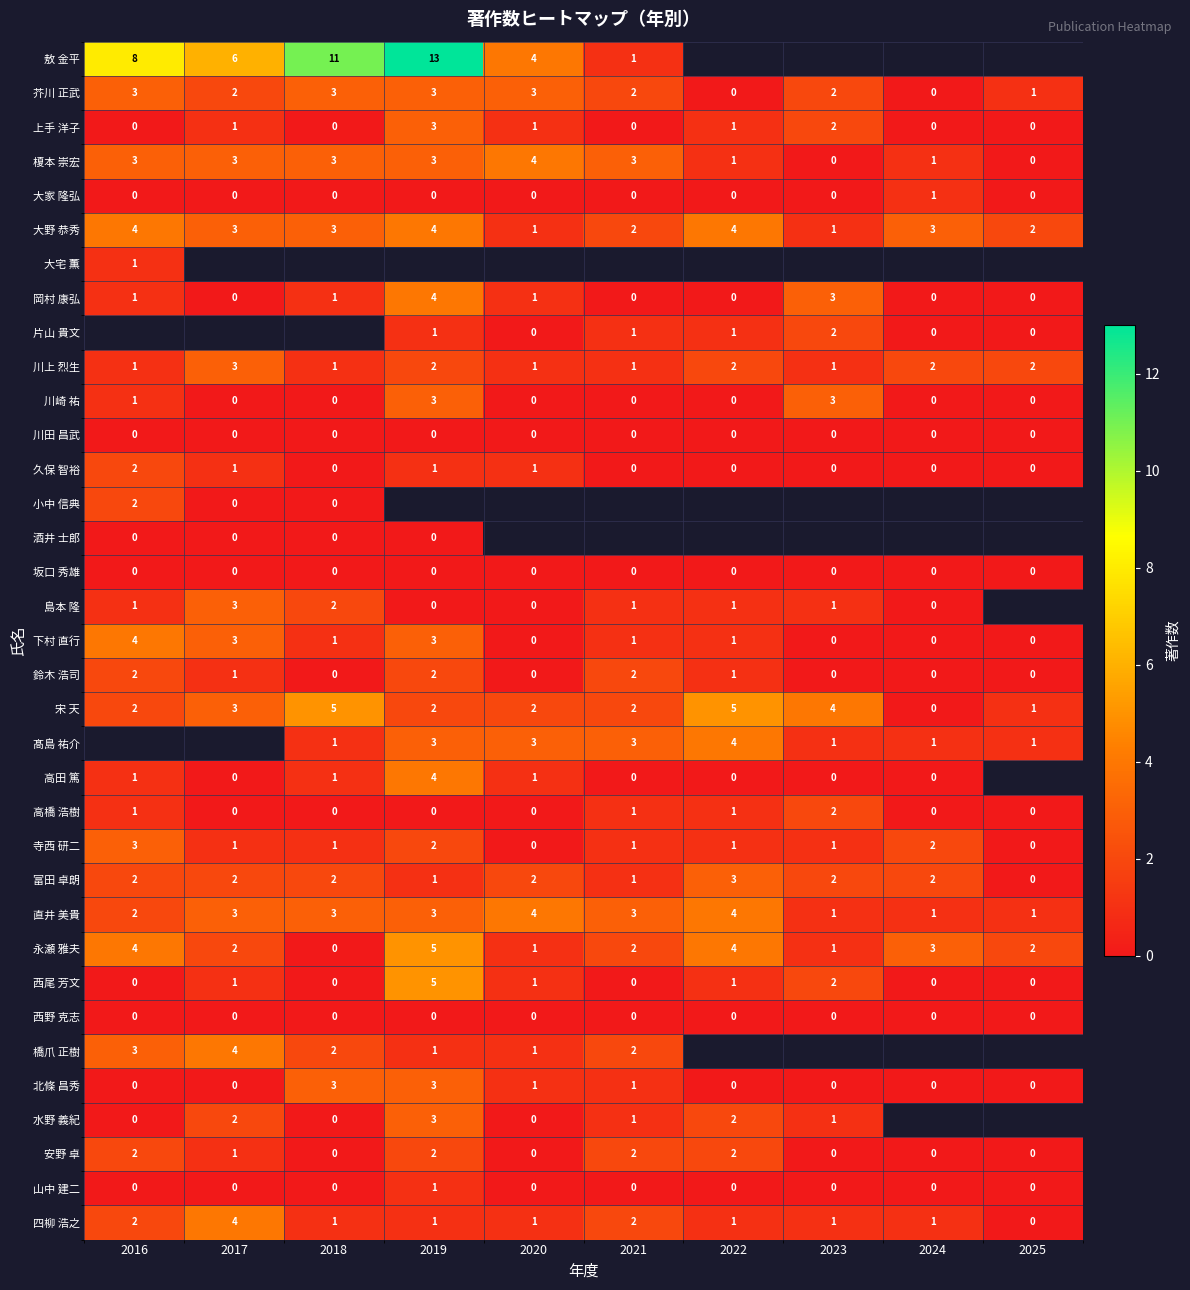

Which category has the highest value across all series?

2019